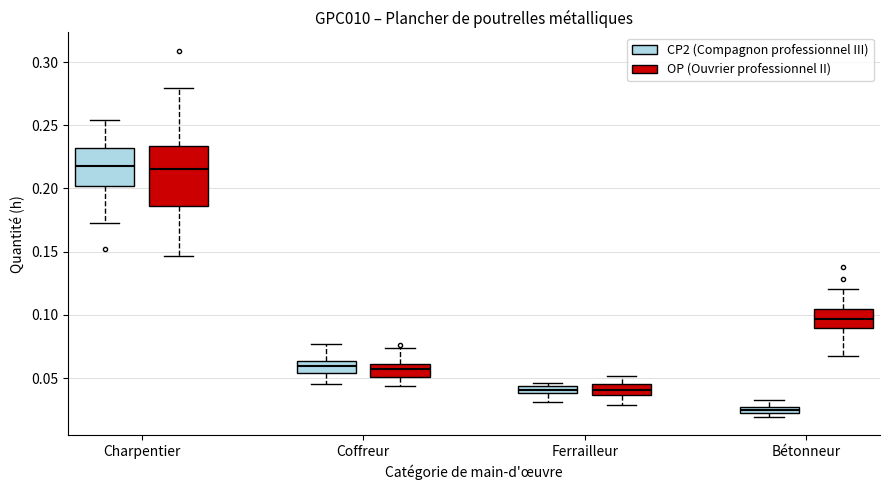

Which box is the tallest, from its lower edge to its upper edge?

Charpentier (OP (Ouvrier professionnel II))